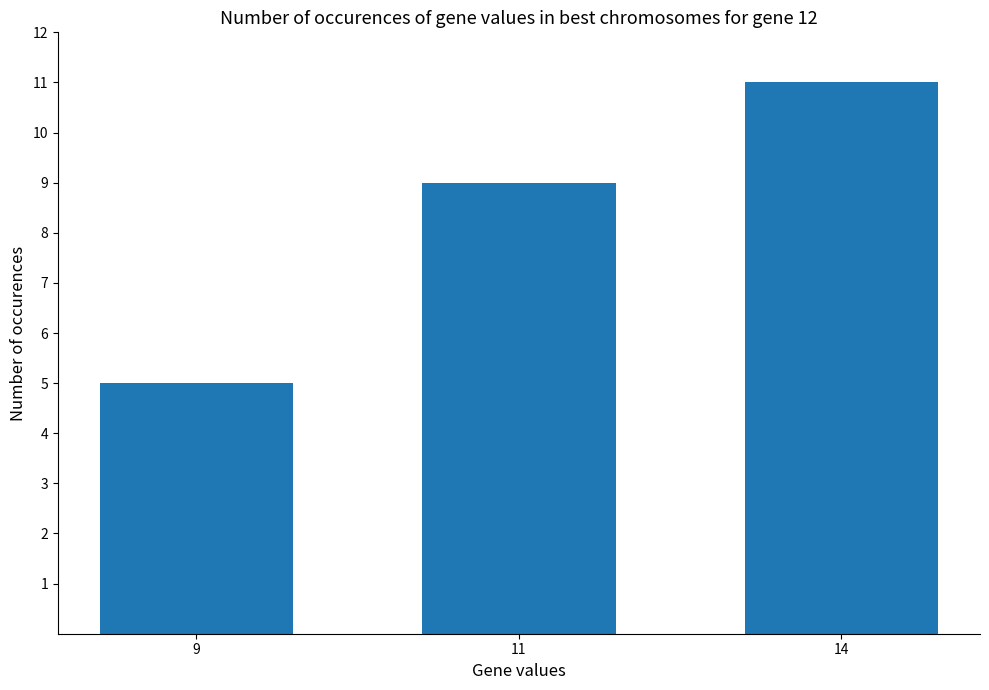

The chart shows a value of 7 at 14. True or false?

False